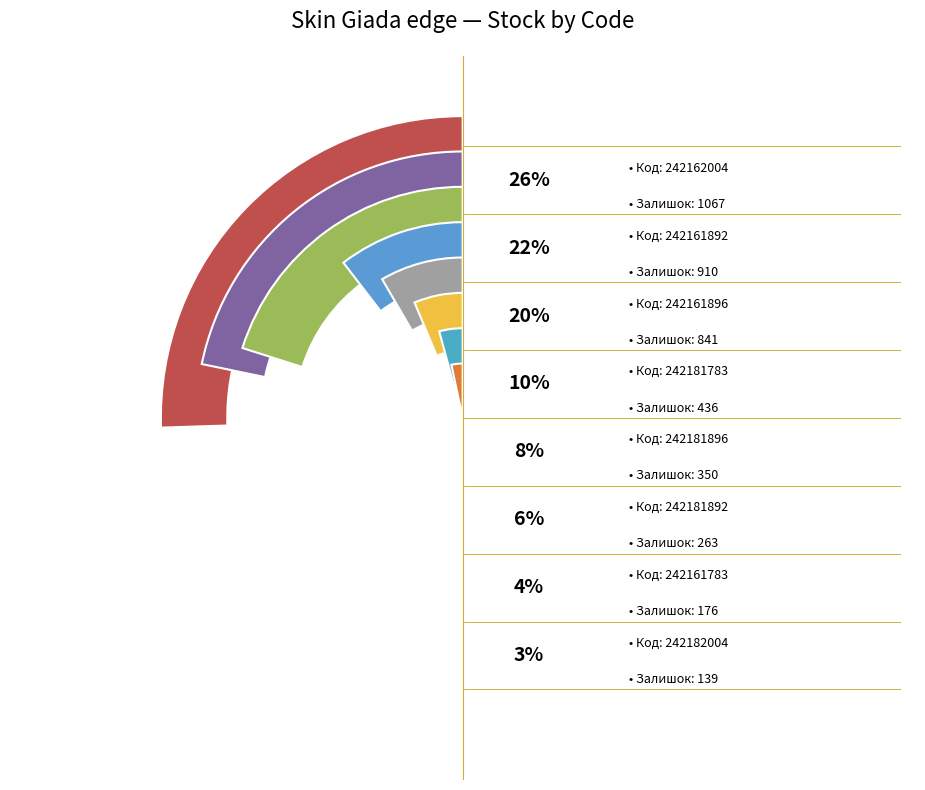

How many slices are in this pie chart?

8